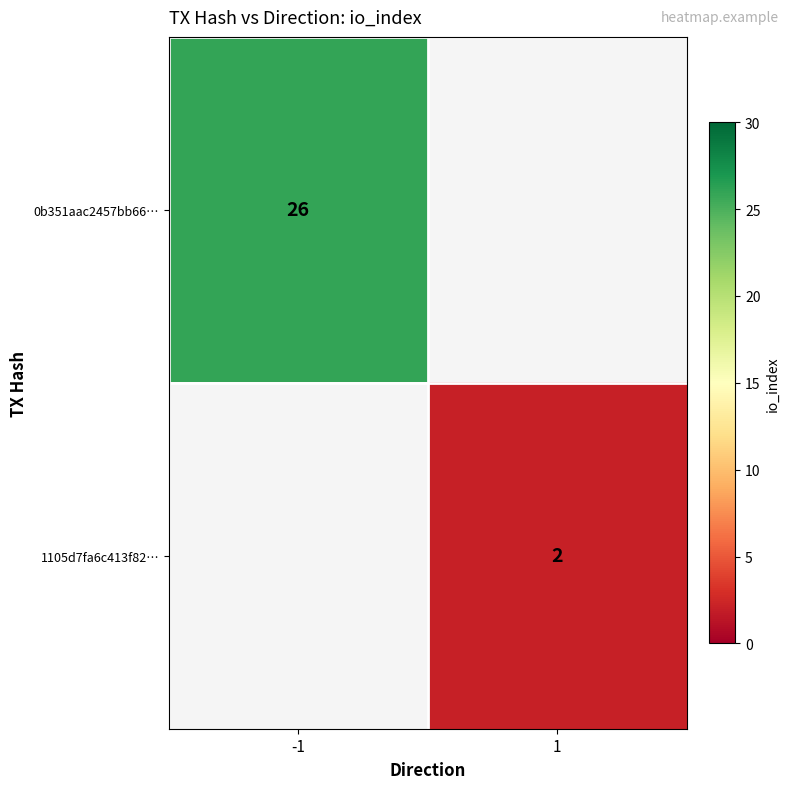

True or false: 0b351aac2457bb66… has a value of 5 at -1.

False